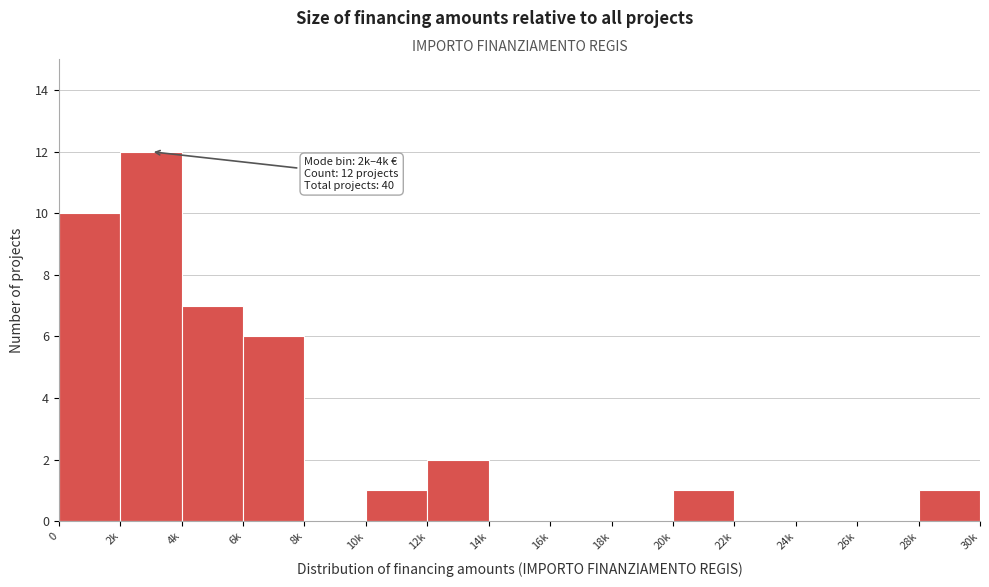

Reading left to right, extract all data points from this chart.

0=10	2k=12	4k=7	6k=6	8k=0	10k=1	12k=2	14k=0	16k=0	18k=0	20k=1	22k=0	24k=0	26k=0	28k=1